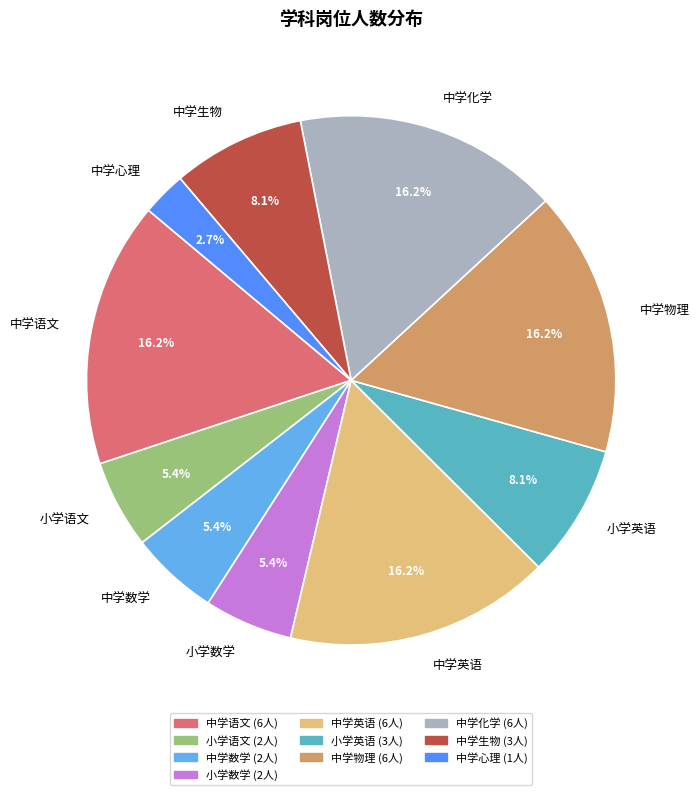

Does 中学物理 represent more than half of the total?

No